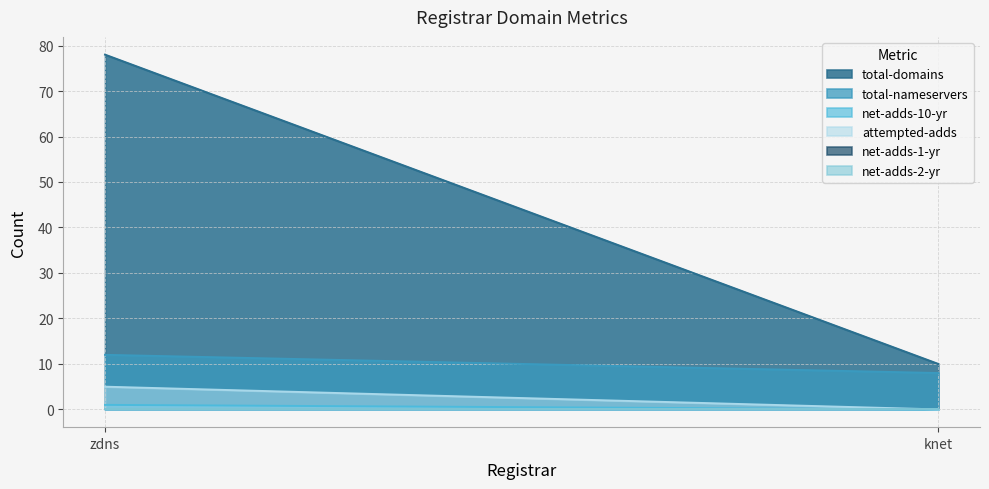

Reading right to left, what are all the values shown in this chart?

total-domains: knet=10	zdns=78
total-nameservers: knet=8	zdns=12
net-adds-10-yr: knet=0	zdns=1
attempted-adds: knet=0	zdns=5
net-adds-1-yr: knet=0	zdns=0
net-adds-2-yr: knet=0	zdns=0